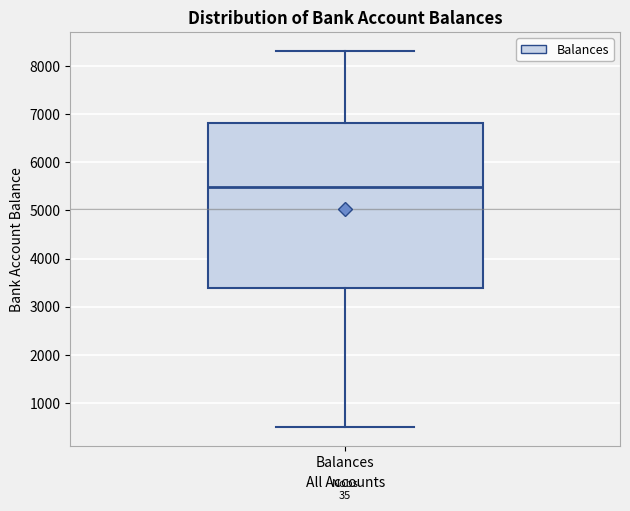

Transcribe this box plot: give where the median line is, the range the box spans, and where the two whiskers end, as read against the y-axis. The values are not printed on the chart, so give them approximately, as read against the axis.

median 5500, box 3400 to 6800, whiskers 500 to 8300